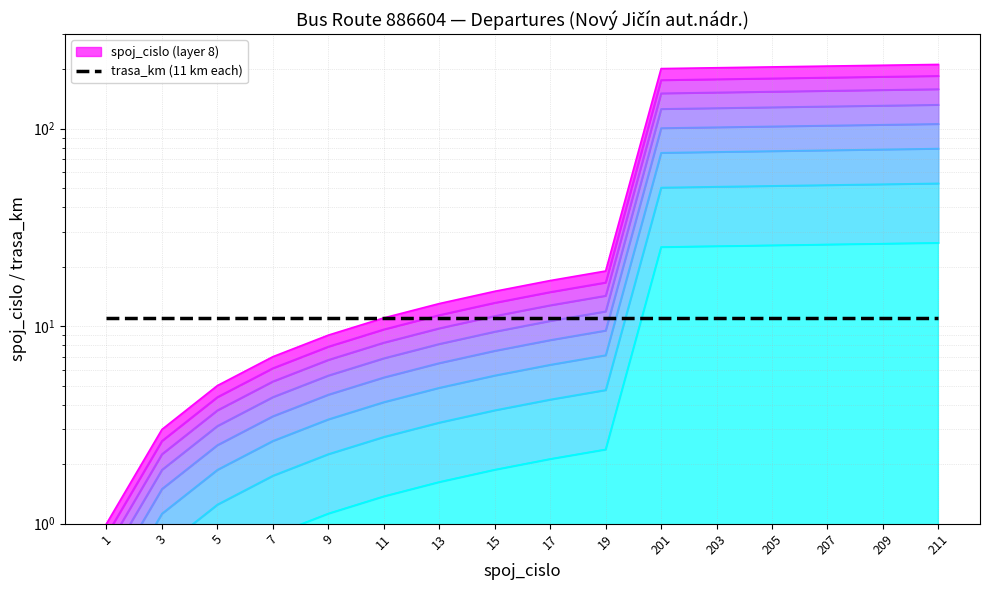

The chart shows a value of 0.3 at 5. True or false?

False